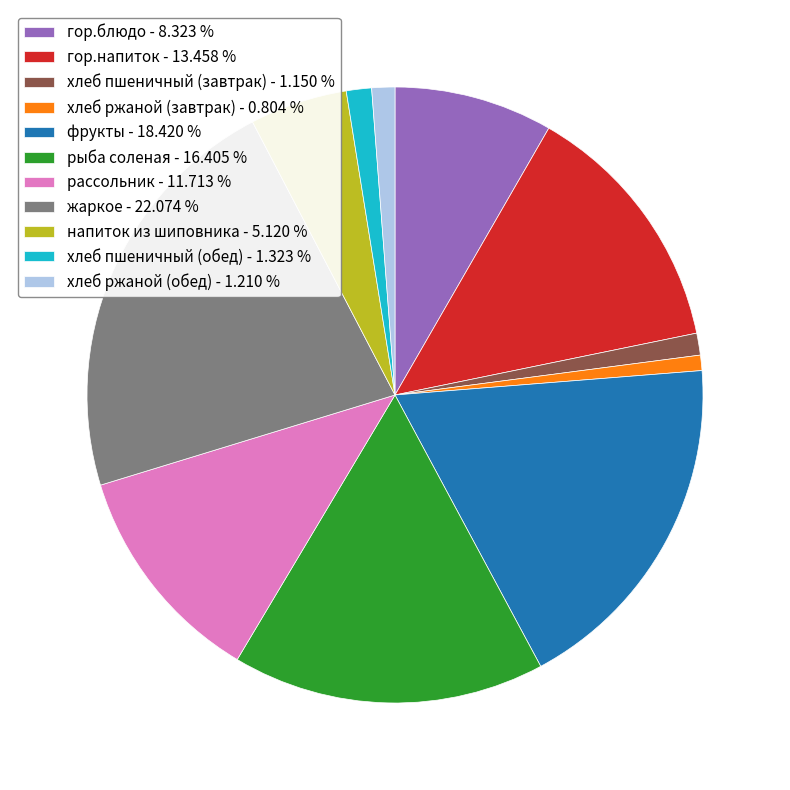

Is the sum of жаркое - 22.074 % and фрукты - 18.420 % greater than half?

No